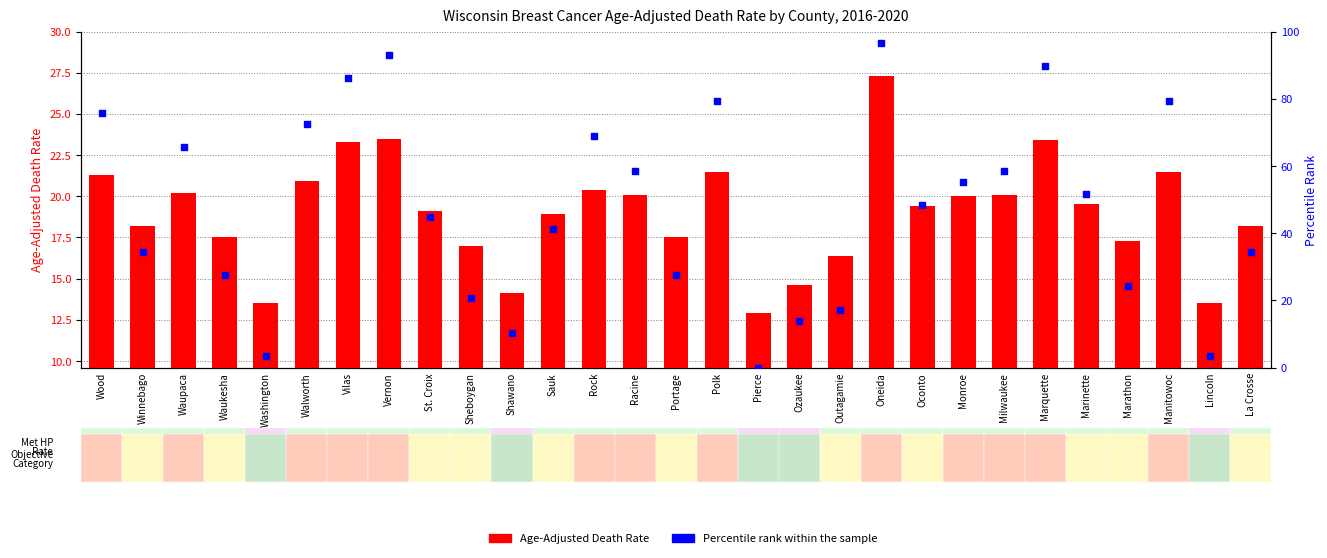

What are all the series names shown in the legend?

Age-Adjusted Death Rate, Percentile rank within the sample